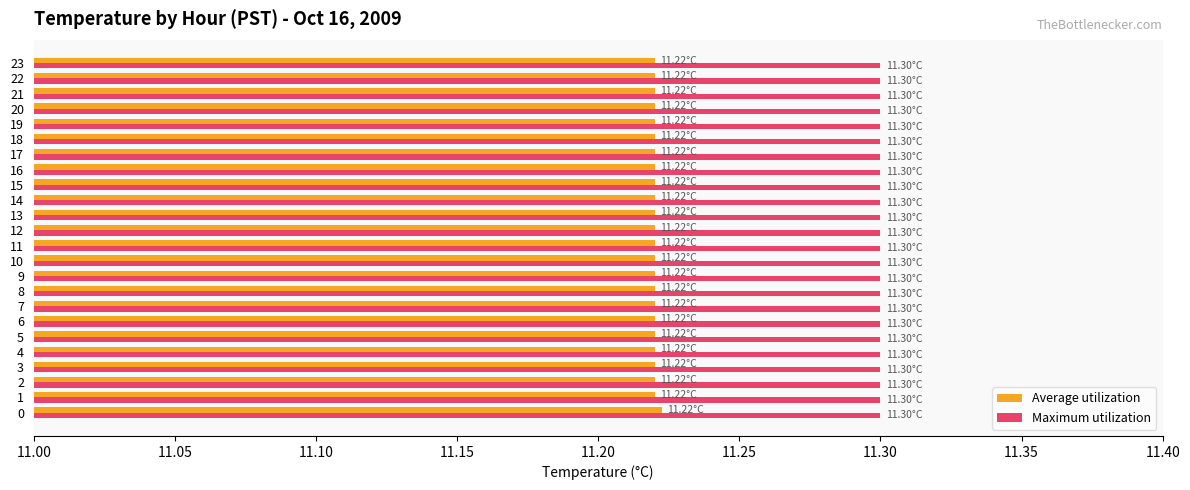

Which series has the largest total across all categories?

Maximum utilization